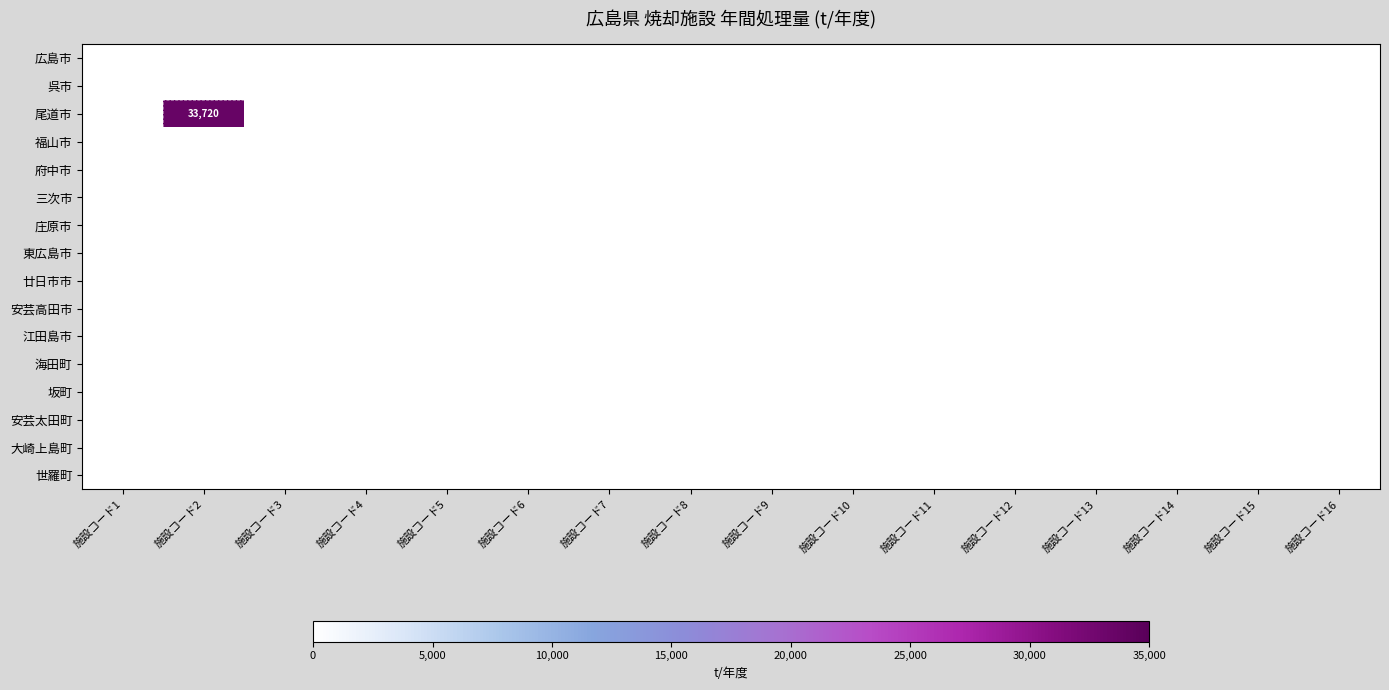

Is it true that 大崎上島町 equals 0 at 施設コード2?

True